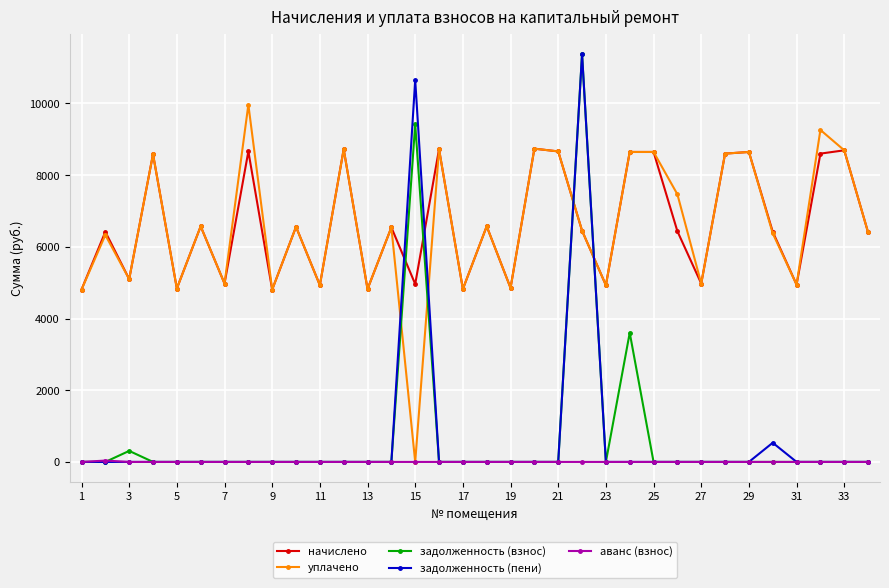

True or false: уплачено has more than 1 interior local peaks.

True